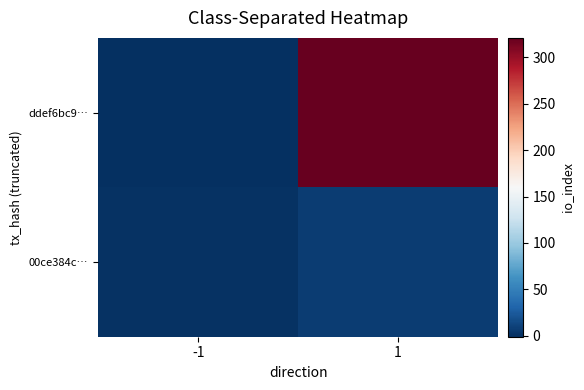

Between -1 and 1, which is larger?

1